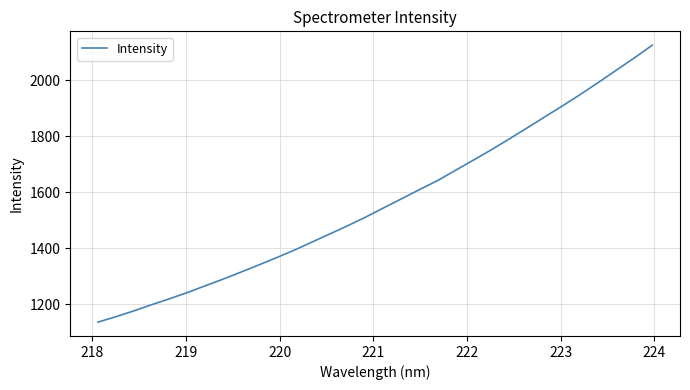

What is the smallest value displayed?

1136.1